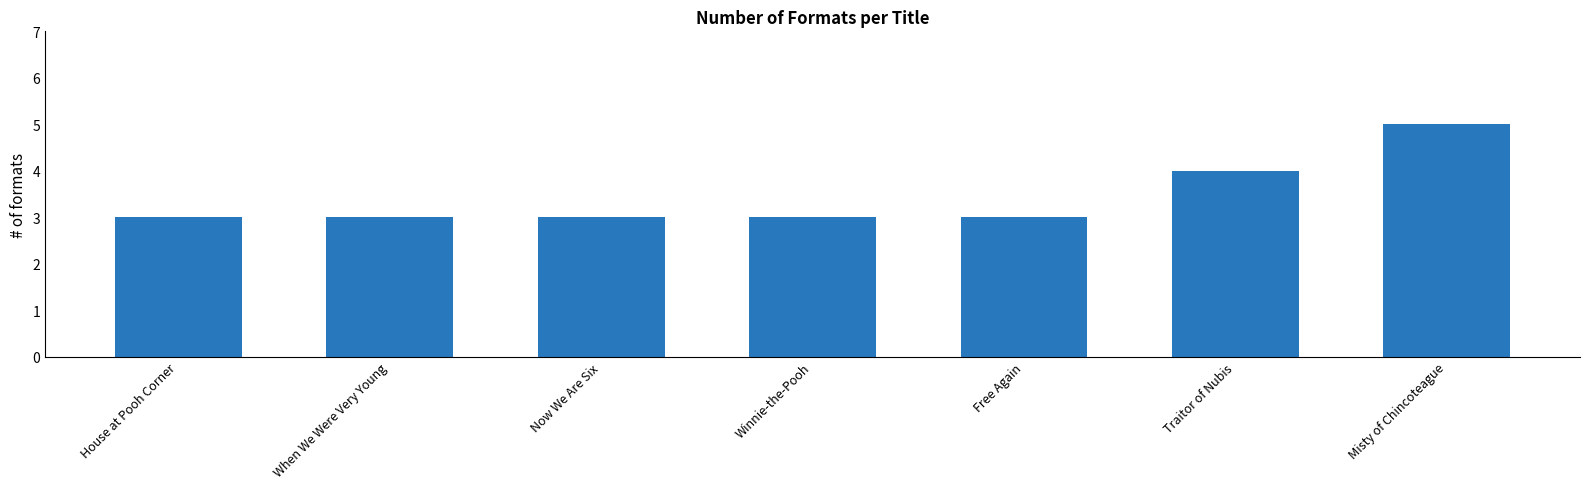

What value does the data have at Free Again?

3